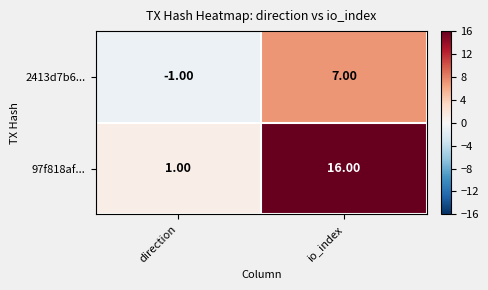

Where is 97f818af... nearest to the value 8?

direction